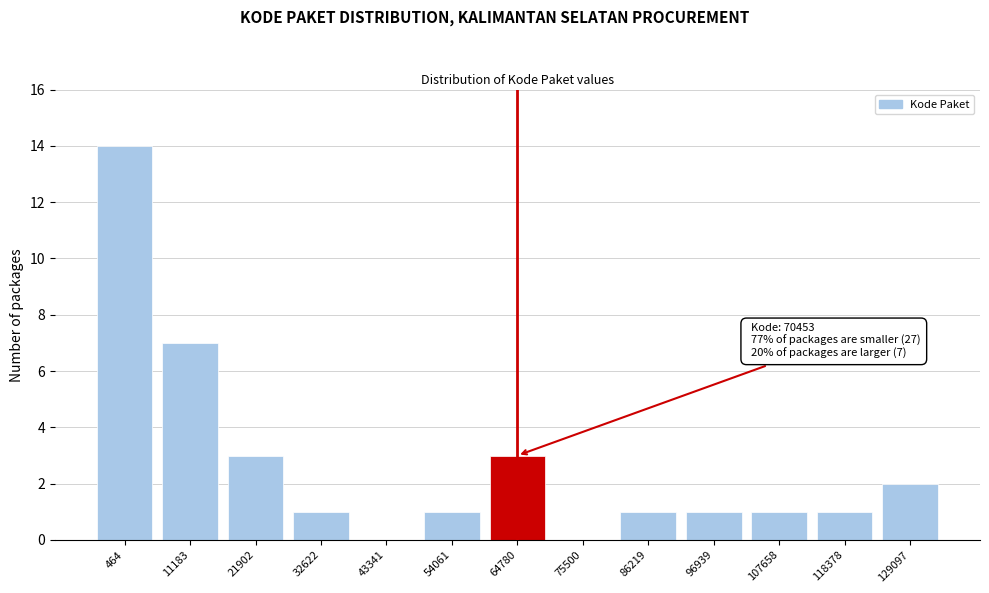

Reading right to left, extract all data points from this chart.

129097=2	118378=1	107658=1	96939=1	86219=1	75500=0	64780=3	54061=1	43341=0	32622=1	21902=3	11183=7	464=14